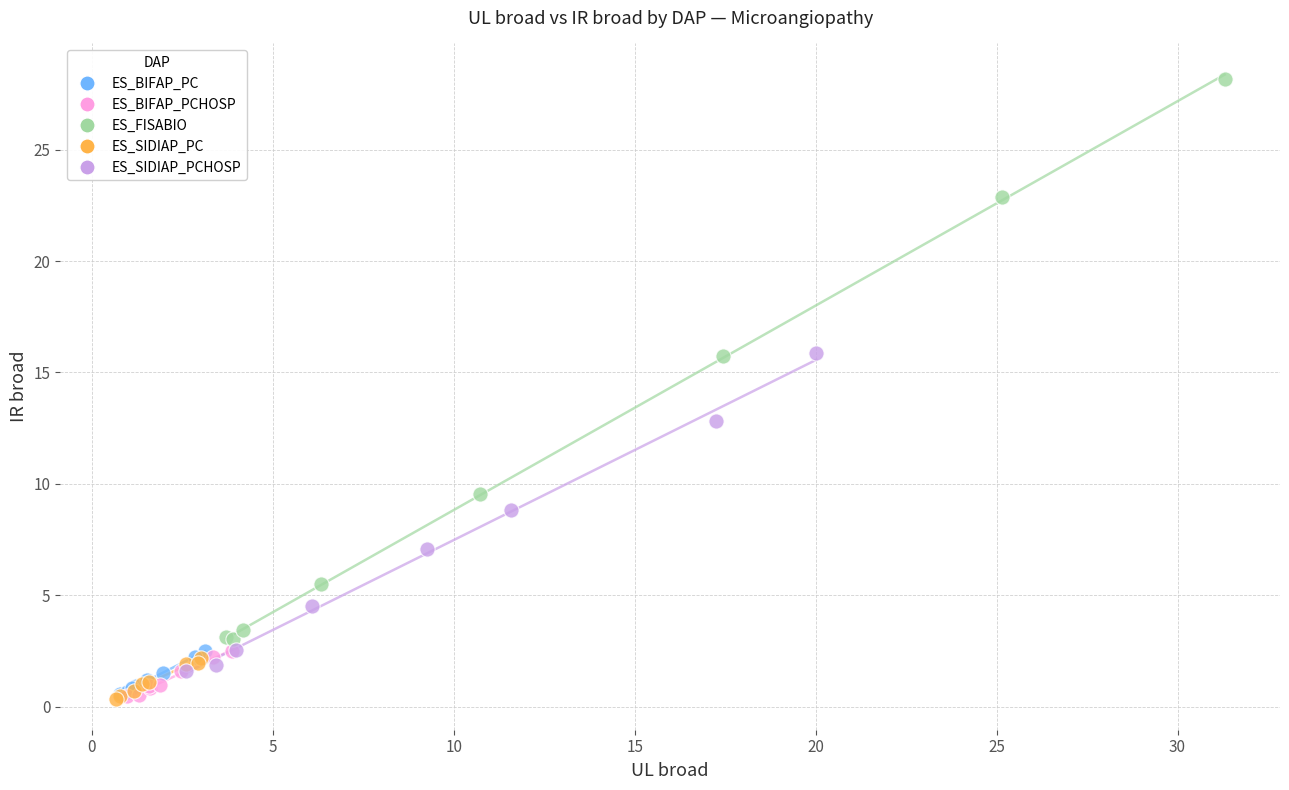

Which series has the largest Y range (max minus min)?

ES_FISABIO